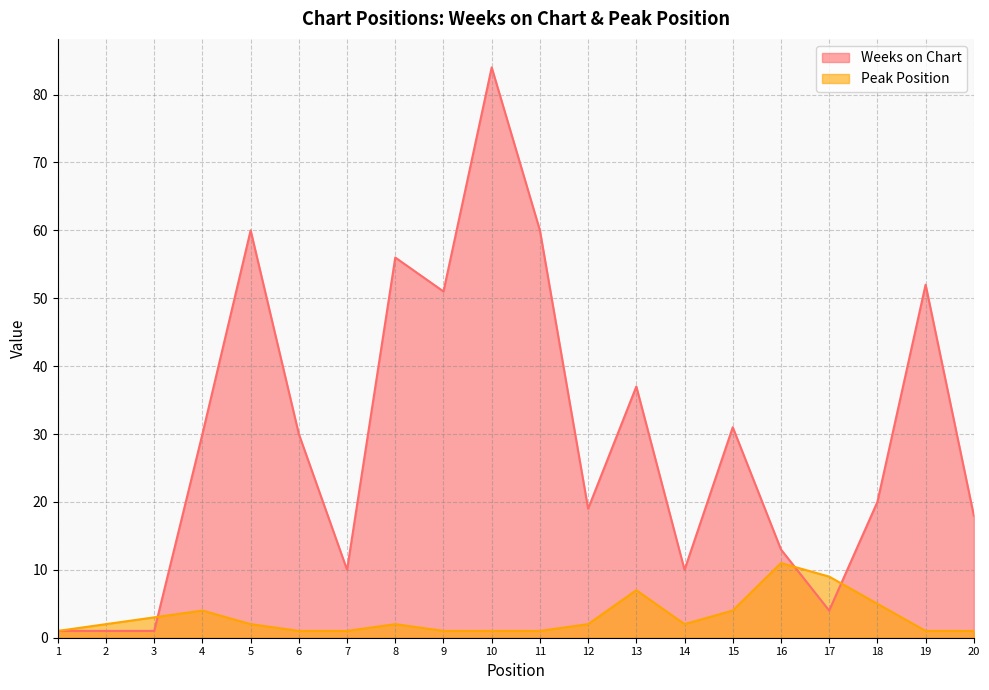

Is it true that Peak Position equals 1 at 10?

True